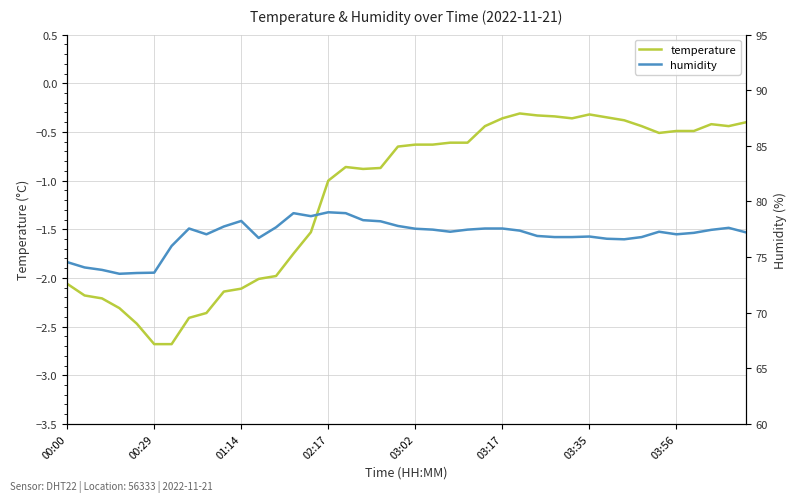

What is the highest value of the humidity series?

79.0